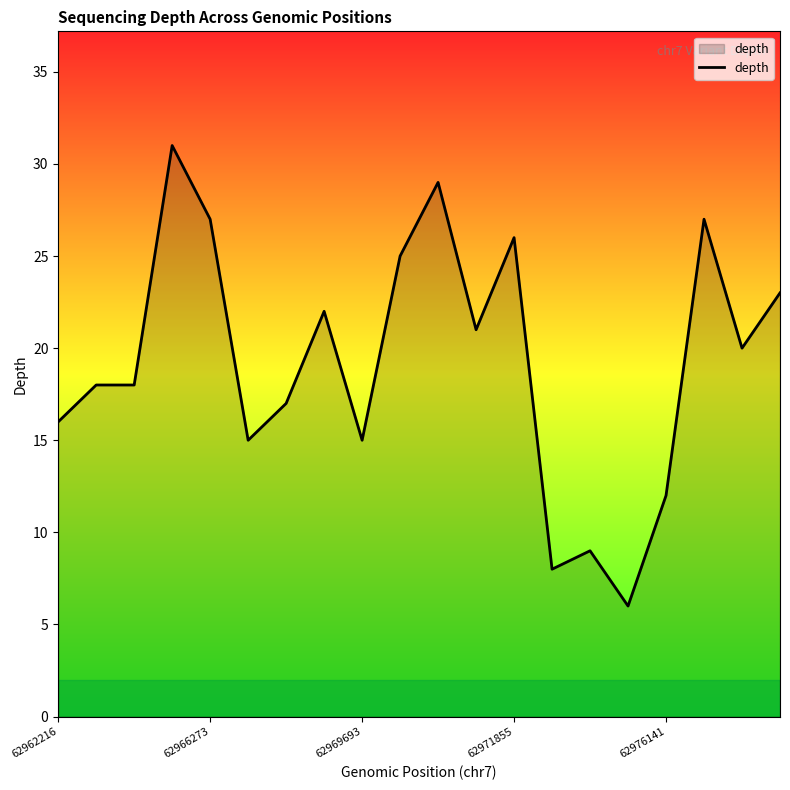

Reading left to right, what are all the values shown in this chart?

16	18	18	31	27	15	17	22	15	25	29	21	26	8	9	6	12	27	20	23